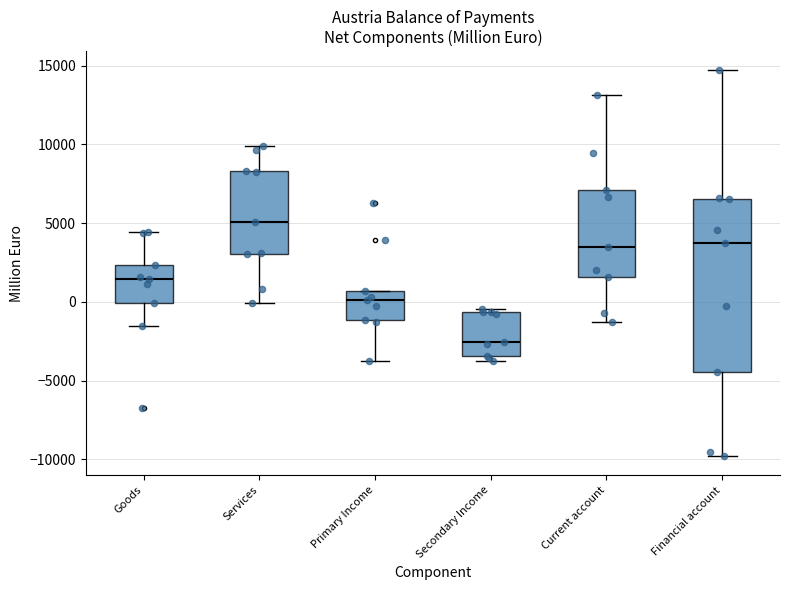

Reading left to right, transcribe this box plot: for each box, give where its median line is, the range the box spans, and where its two whiskers end, as read against the y-axis. The values are not printed on the chart, so give them approximately, as read against the axis.

Goods: median 1500, box 0 to 2500, whiskers -1500 to 4500
Services: median 5000, box 3000 to 8500, whiskers 0 to 10000
Primary Income: median 0, box -1000 to 500, whiskers -4000 to 500
Secondary Income: median -2500, box -3500 to -500, whiskers -4000 to -500 (just above the box's upper edge)
Current account: median 3500, box 1500 to 7000, whiskers -1500 to 13000
Financial account: median 4000, box -4500 to 6500, whiskers -10000 to 14500